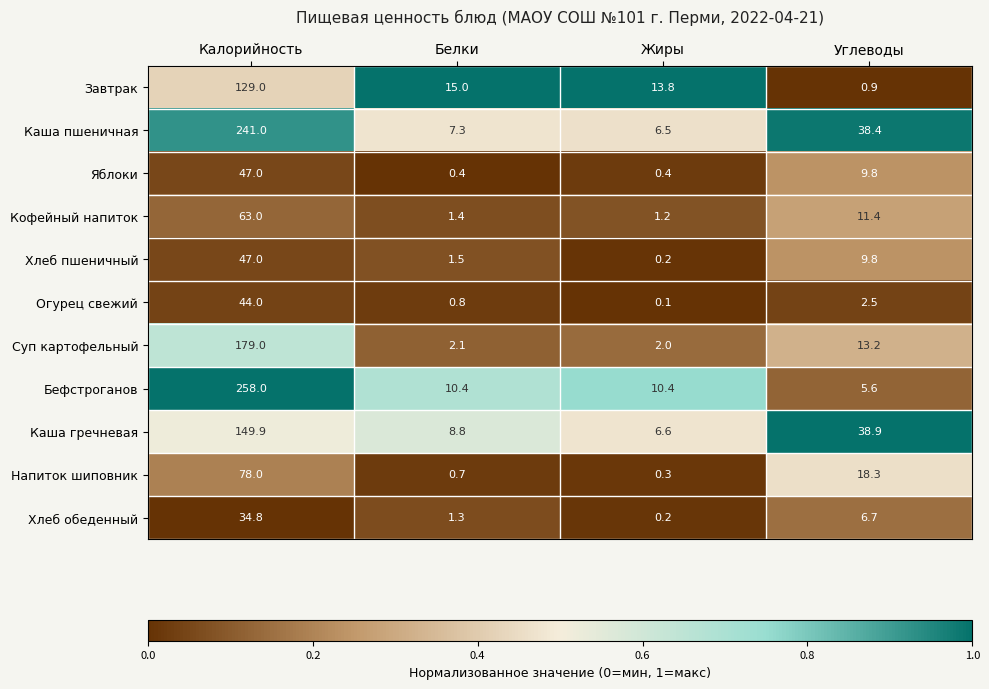

Which category has the lowest value in the Хлеб обеденный series?

Жиры